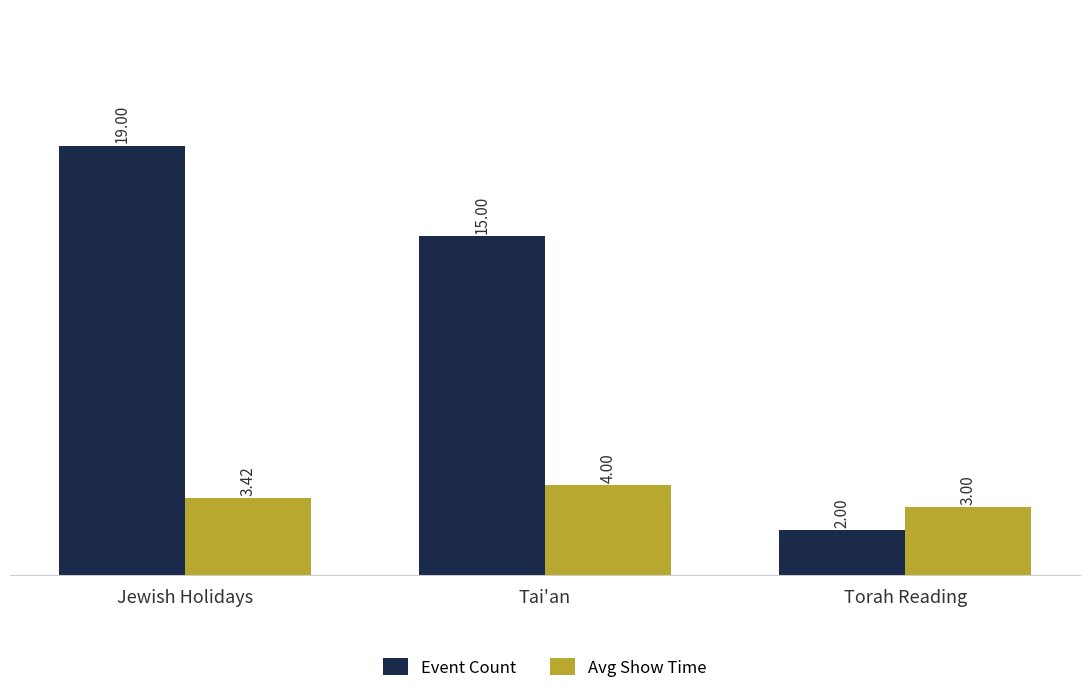

At Tai'an, list the series in order from smallest to largest.

Avg Show Time, Event Count